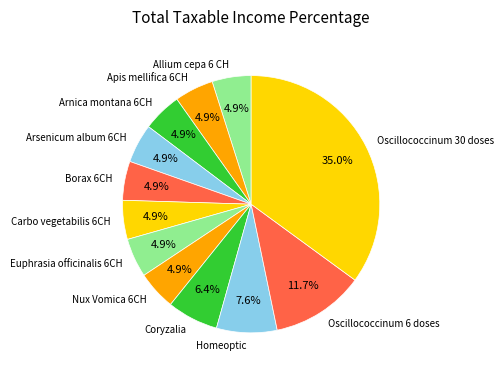

What percentage is the Oscillococcinum 6 doses slice, to the nearest percent?

12%